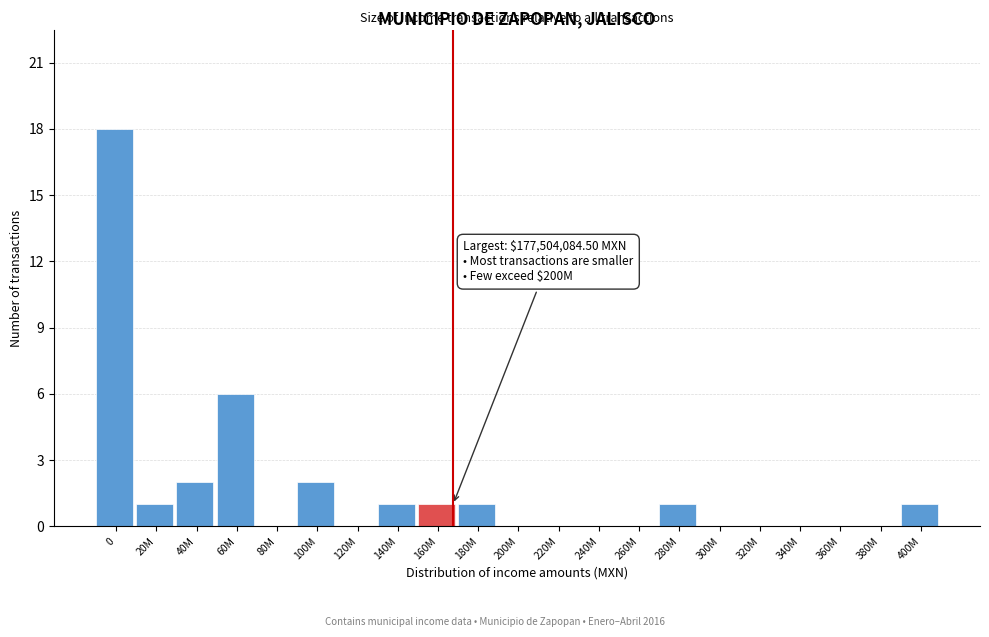

Reading left to right, what are all the values shown in this chart?

0=18	20M=1	40M=2	60M=6	80M=0	100M=2	120M=0	140M=1	160M=1	180M=1	200M=0	220M=0	240M=0	260M=0	280M=1	300M=0	320M=0	340M=0	360M=0	380M=0	400M=1